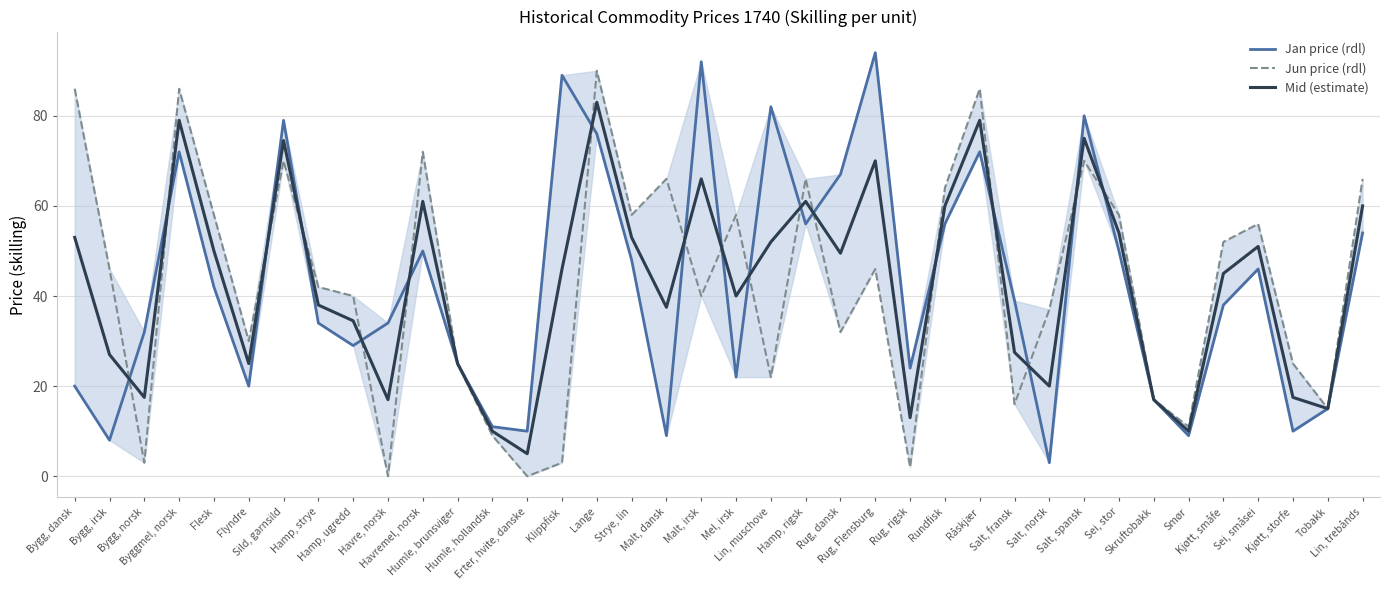

How many categories are shown in the chart?

38